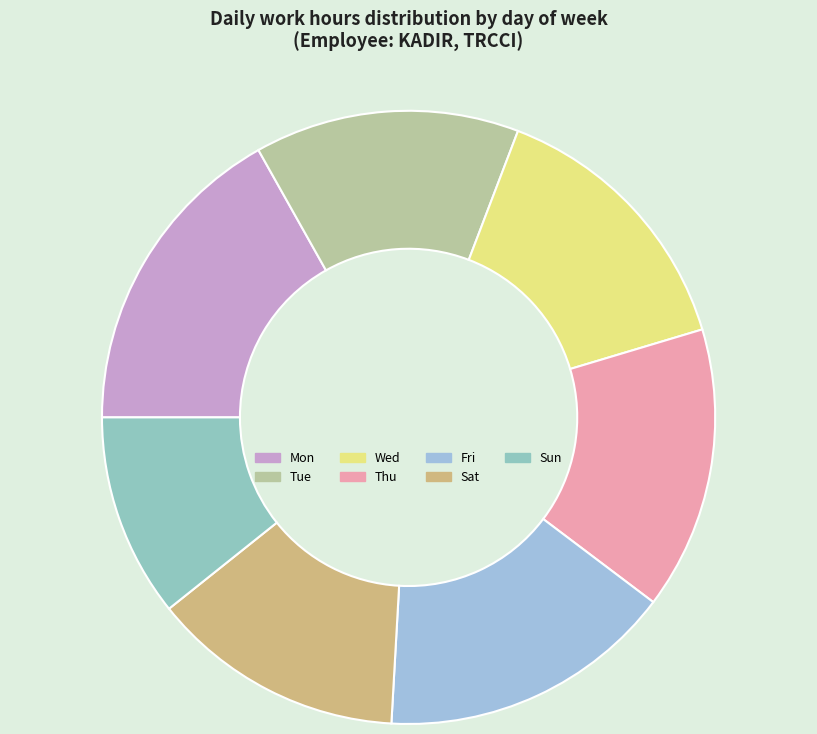

True or false: Thu accounts for 15% of the total.

True